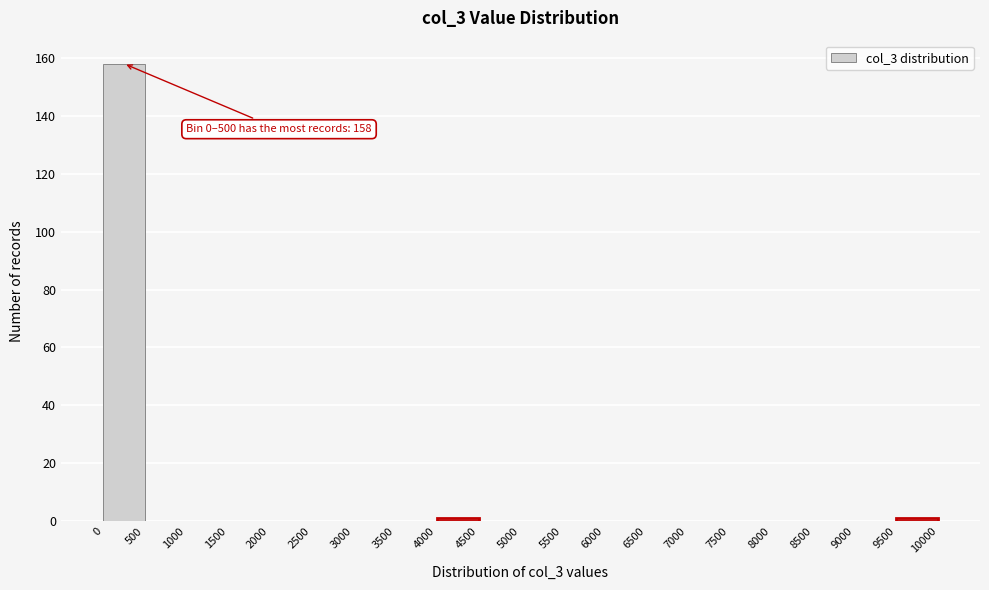

Over which range of the x-axis is the bar tallest?

0 to 500